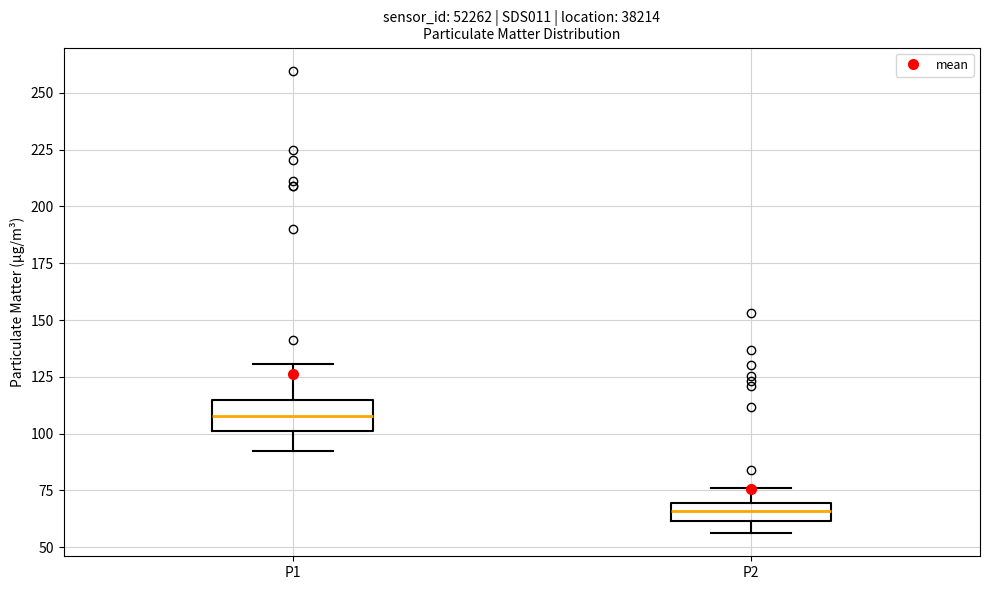

Where is the lower edge of the box for P2 on the y-axis? The values are not printed on the chart, so give them approximately, as read against the axis.

60